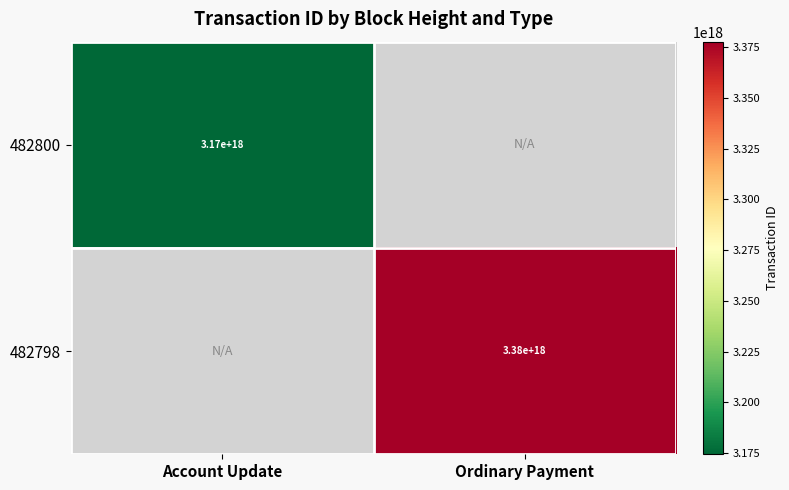

Is the value of 482798 at Ordinary Payment greater than the value of 482800 at Account Update?

Yes